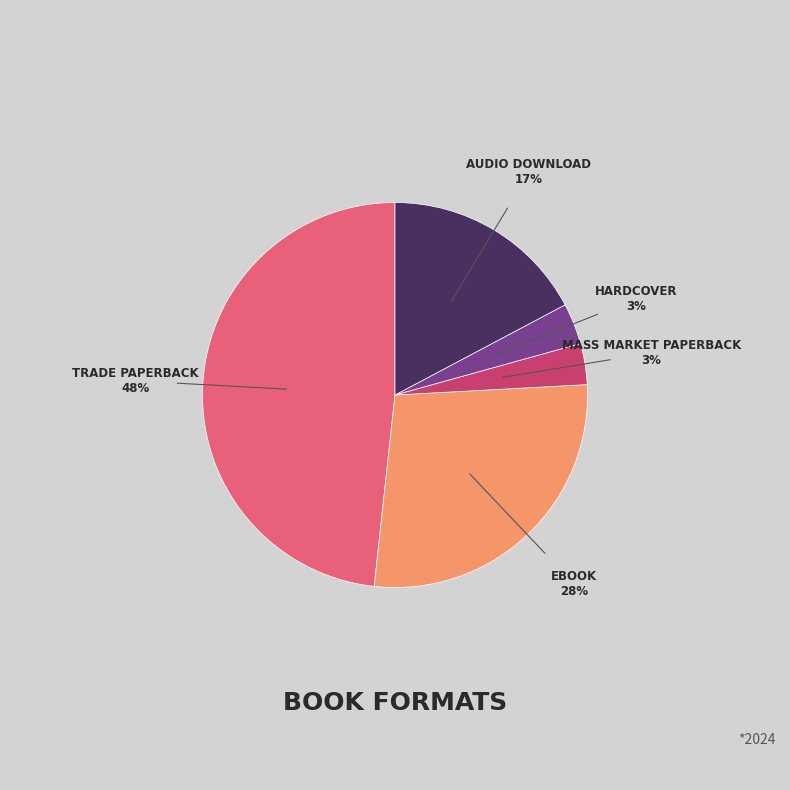

To the nearest percent, what is the average slice percentage?

20%